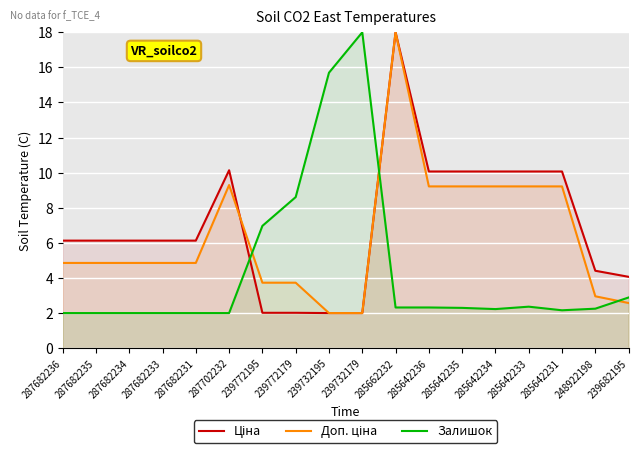

True or false: Доп. ціна has a value of 4.9 at 287682231.

True